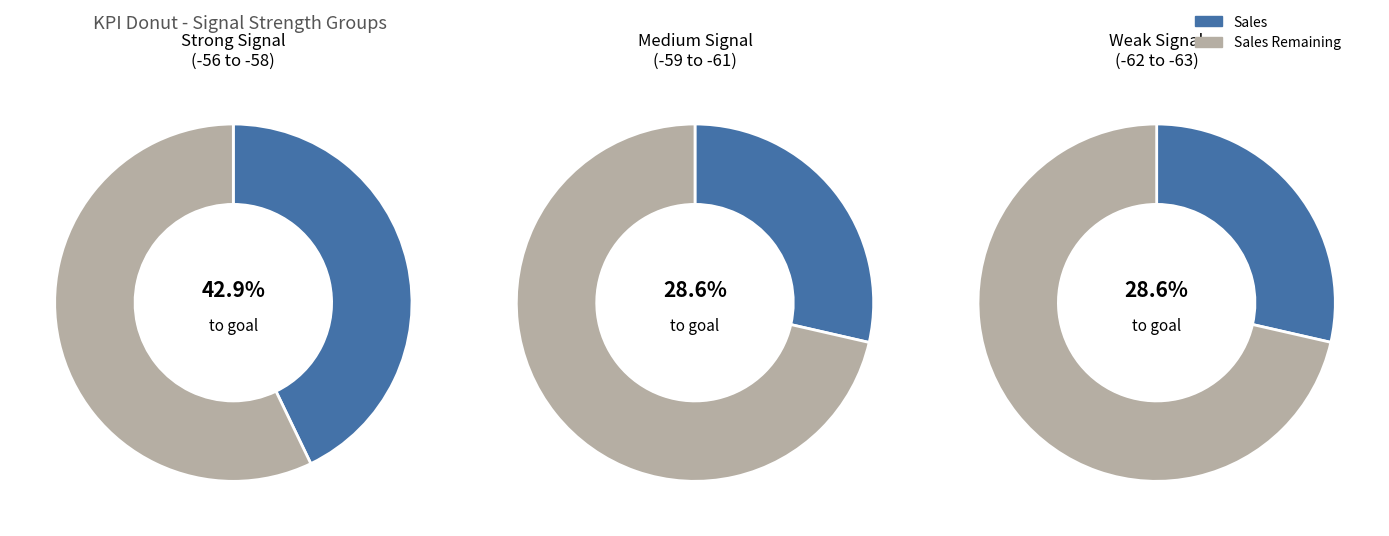

Is 6 the majority of the pie?

No